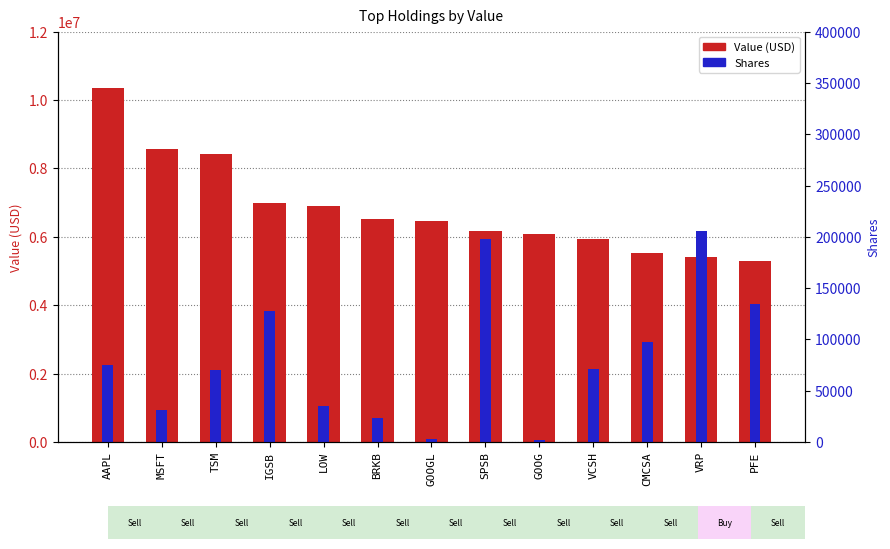

Reading left to right, what are all the values shown in this chart?

Value (USD): 10347000	8569000	8434000	6980000	6896000	6517000	6476000	6180000	6070000	5926000	5535000	5405000	5279000
Shares: 75545	31630	70190	127356	35550	23450	2652	197445	2422	71648	97066	205512	134808